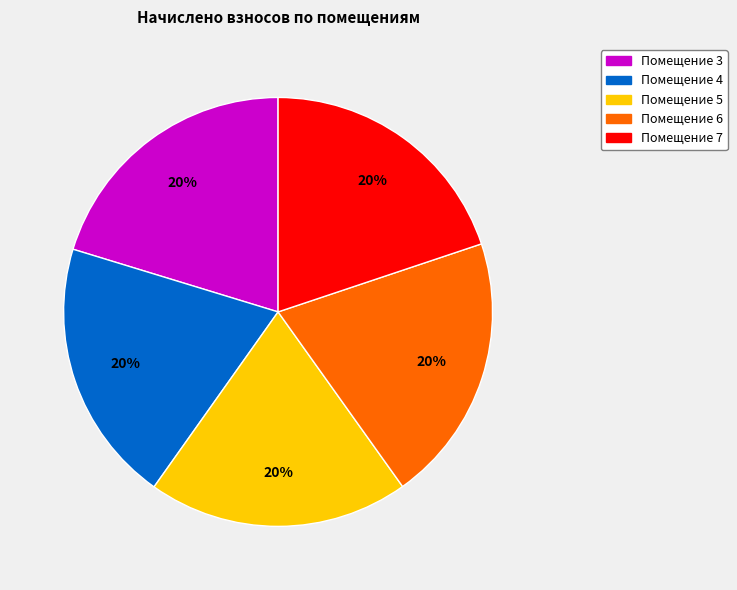

How many slices are in this pie chart?

5